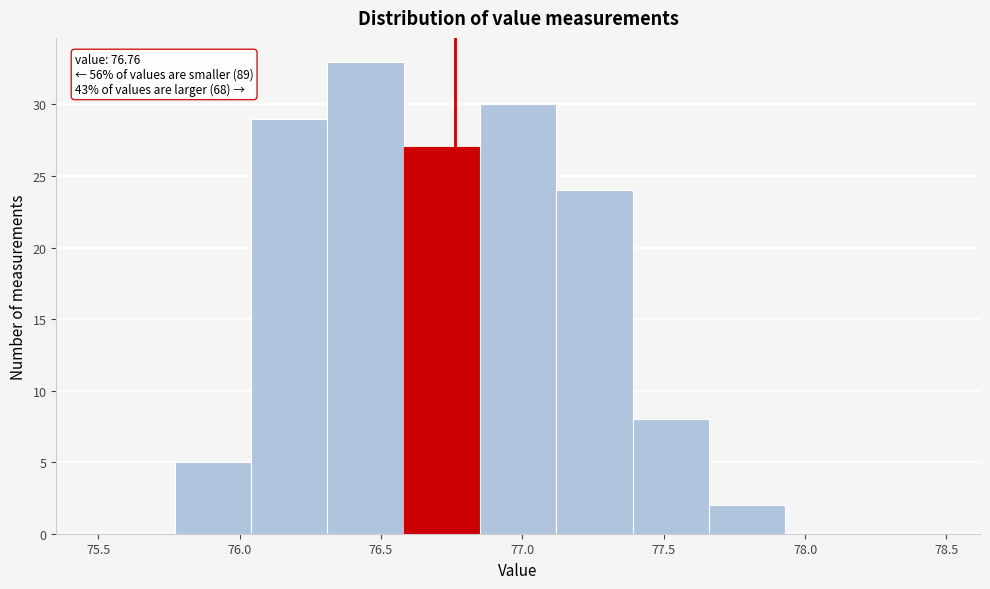

Over which range of the x-axis is the bar tallest?

76.31 to 76.58